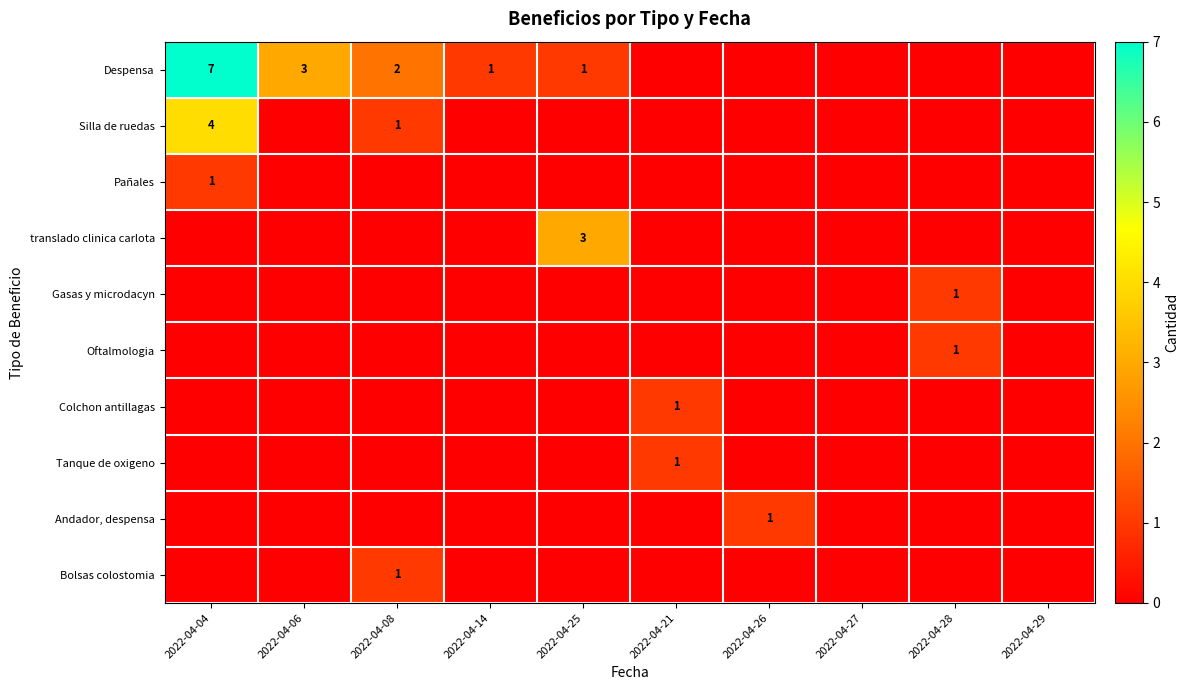

What is the sum of the Despensa values at 2022-04-25 and 2022-04-04?

8